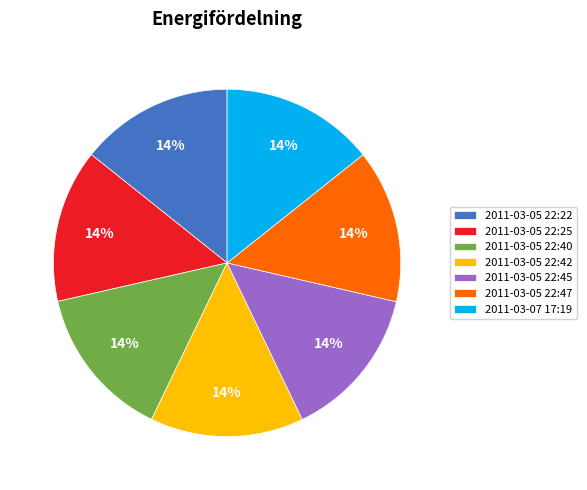

Is there any slice that represents more than half of the pie?

No